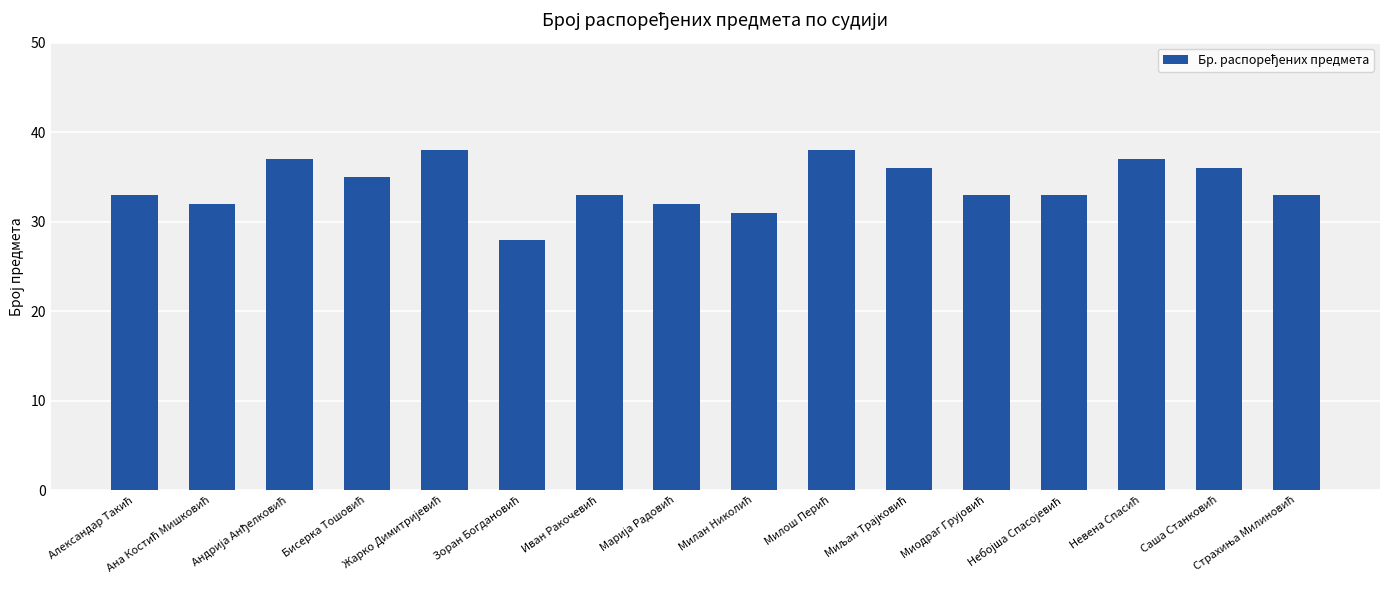

What is the value of the 7th bar from the left?

33